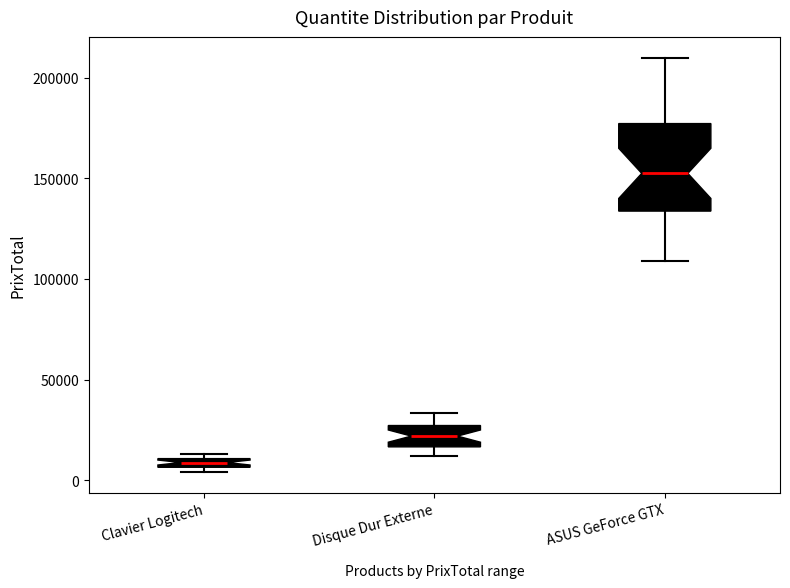

Which box's median line is the highest?

ASUS GeForce GTX